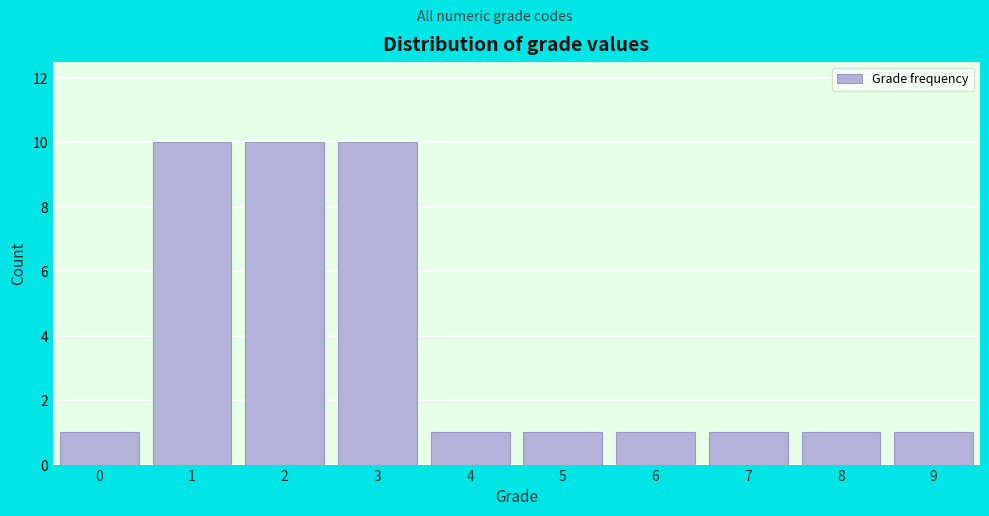

Reading left to right, transcribe all the data shown in this chart.

1	10	10	10	1	1	1	1	1	1